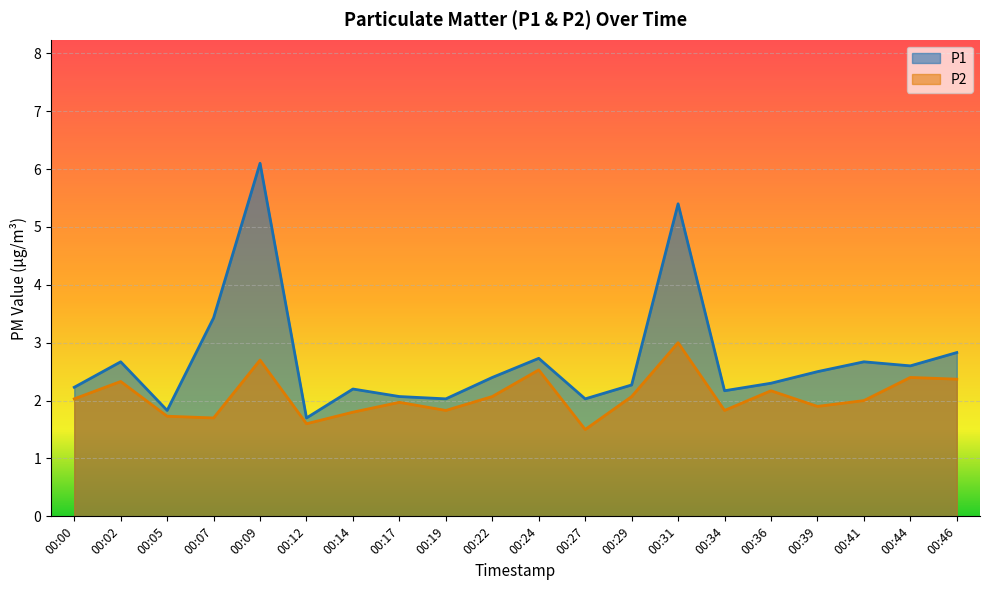

What are all the series names shown in the legend?

P1, P2